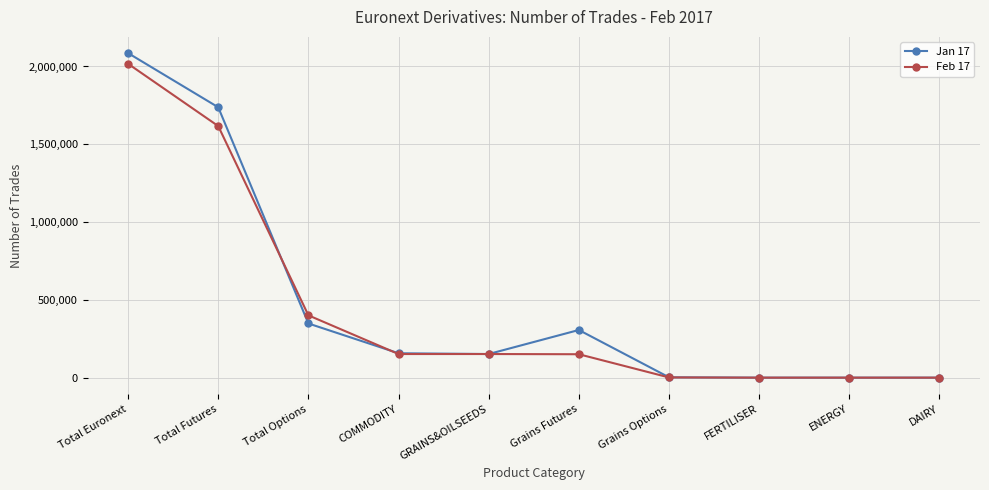

What is the sum of the Jan 17 values at Total Options and Total Euronext?

2433953